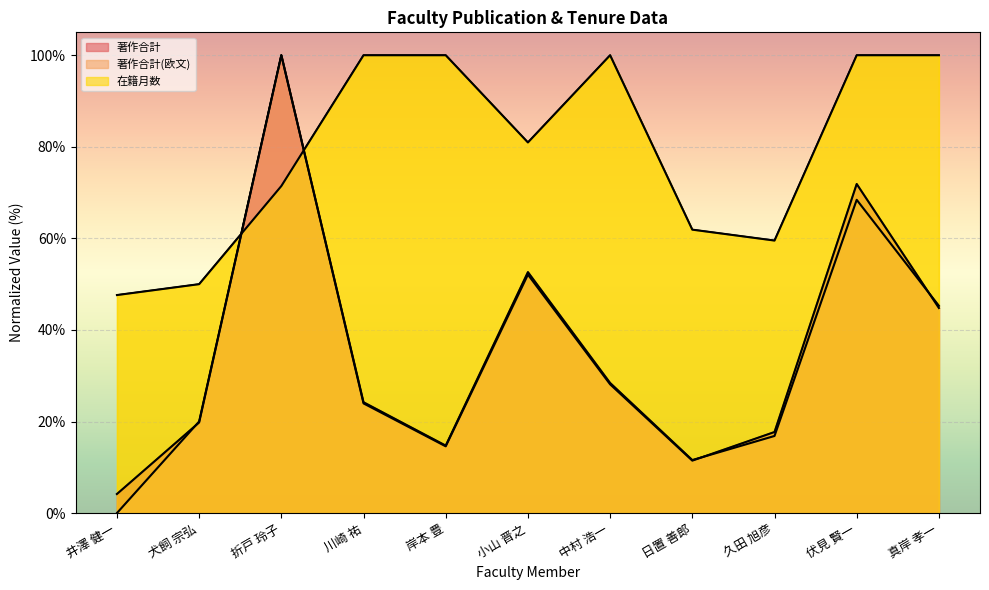

How many data points does each series have?

11